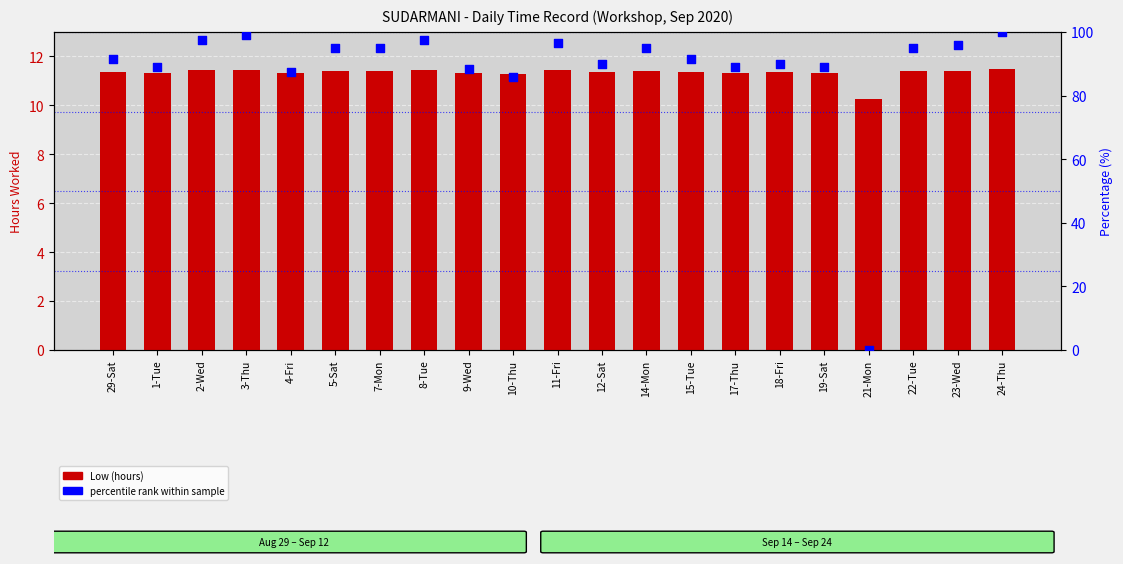

Is the value of Low (hours) at 9-Wed greater than the value of percentile rank within sample at 17-Thu?

No